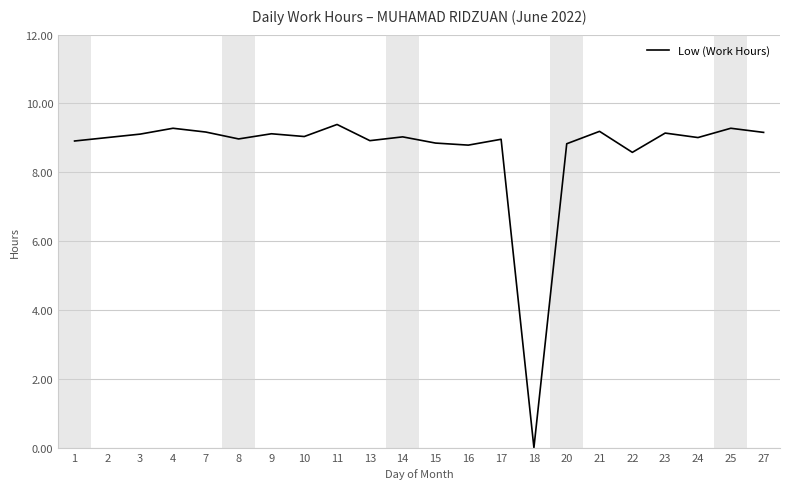

The value at 8 is 9.0. True or false?

True